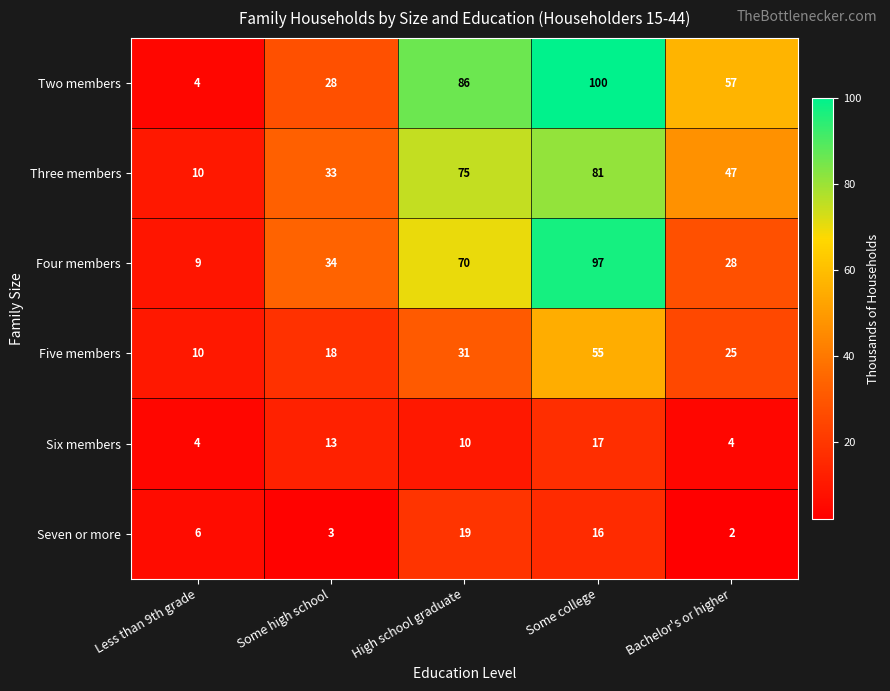

Reading left to right, extract all data points from this chart.

Two members: 4	28	86	100	57
Three members: 10	33	75	81	47
Four members: 9	34	70	97	28
Five members: 10	18	31	55	25
Six members: 4	13	10	17	4
Seven or more: 6	3	19	16	2